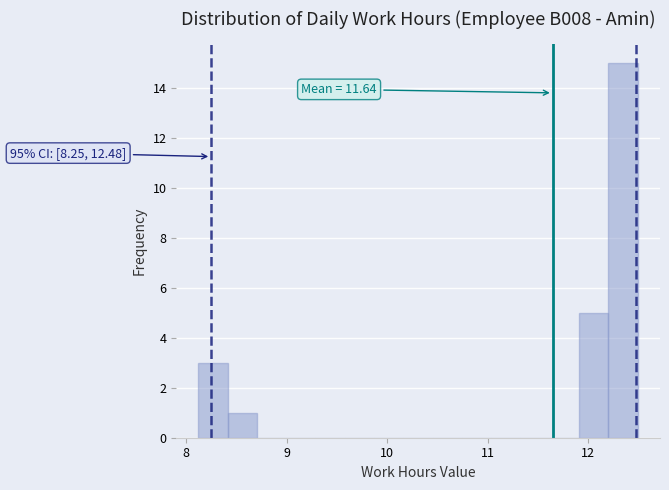

Around what value on the x-axis is the tallest bar? Give the approximate position of its centre, as read against the axis.

12.3